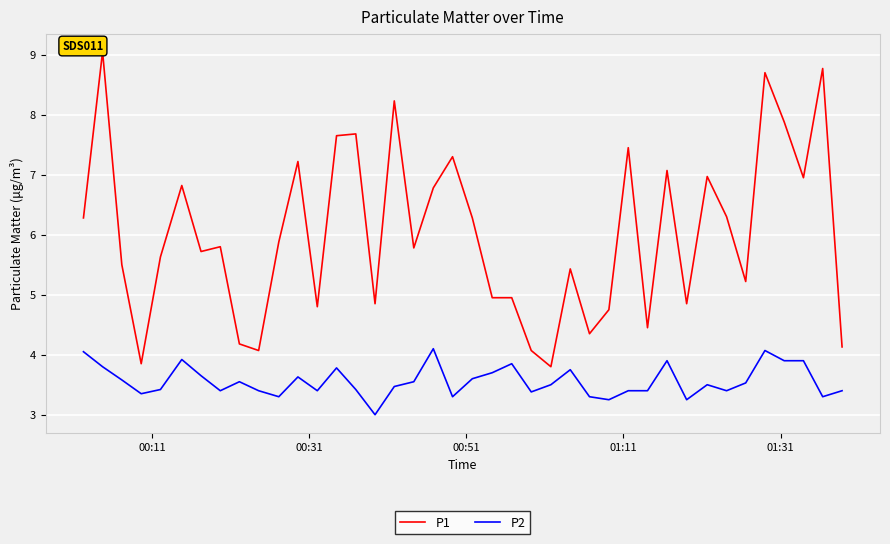

Which series has the largest total across all categories?

P1